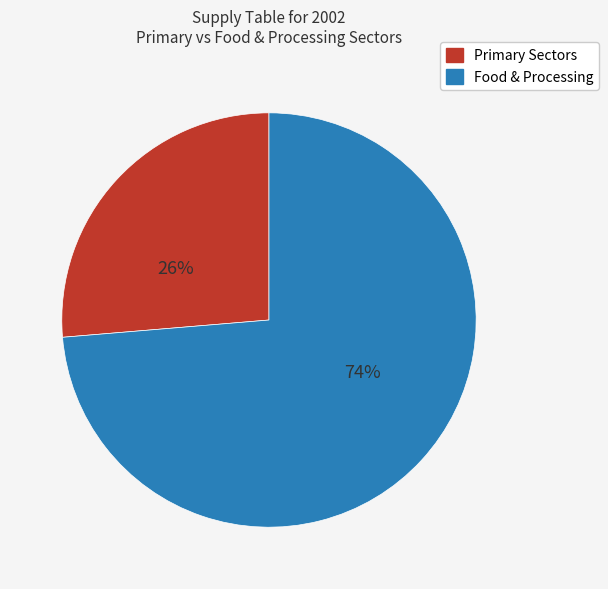

To the nearest percent, what is the average slice percentage?

50%